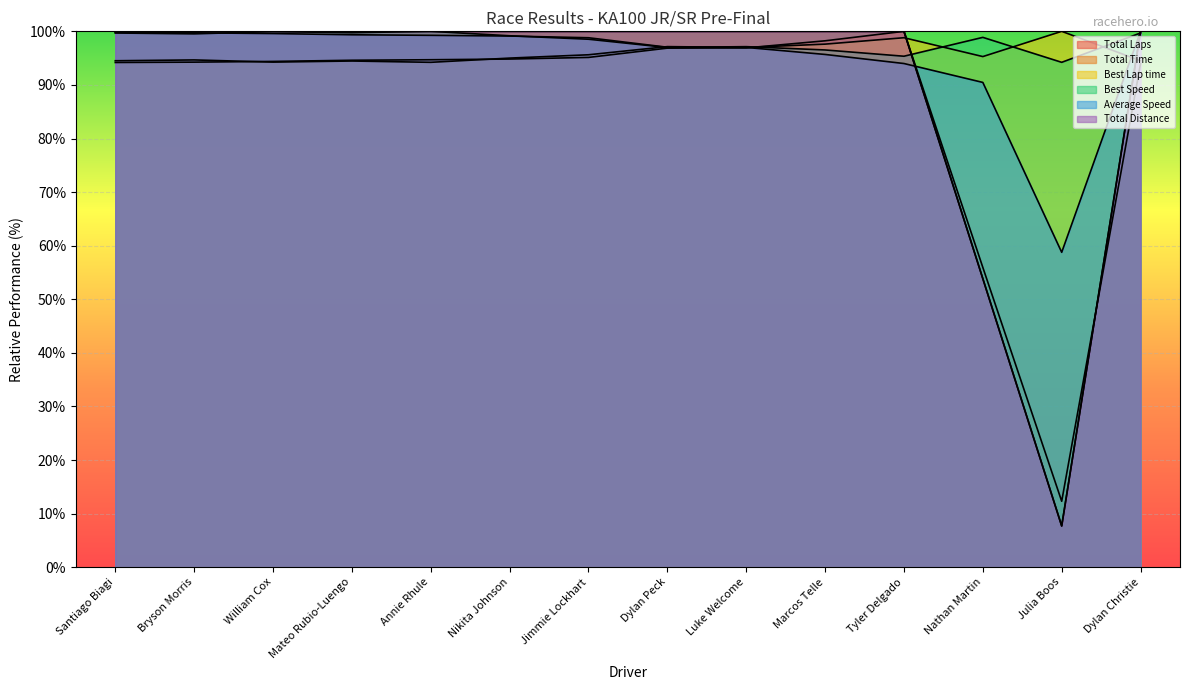

What are all the series names shown in the legend?

Total Laps, Total Time, Best Lap time, Best Speed, Average Speed, Total Distance